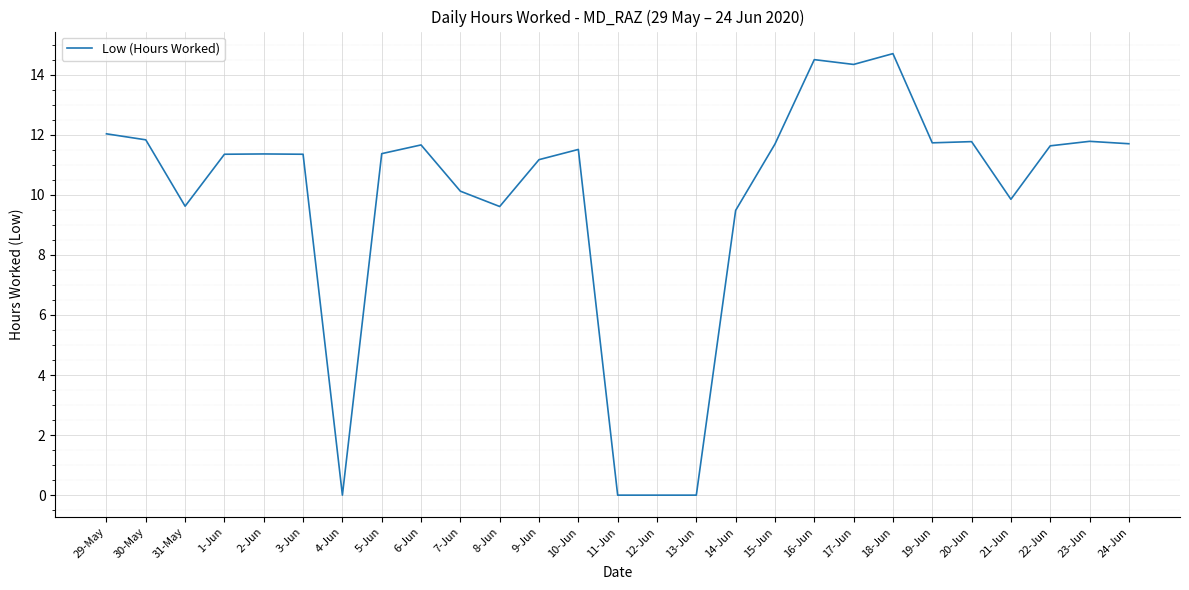

The chart shows a value of 19.4 at 2-Jun. True or false?

False